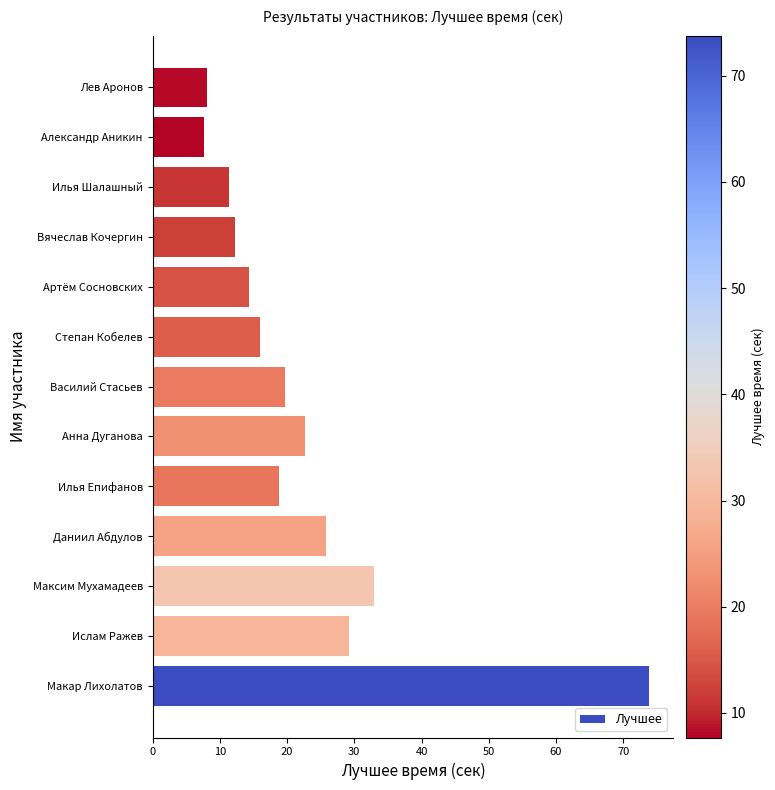

What is the approximate value at Артём Сосновских?

14.4